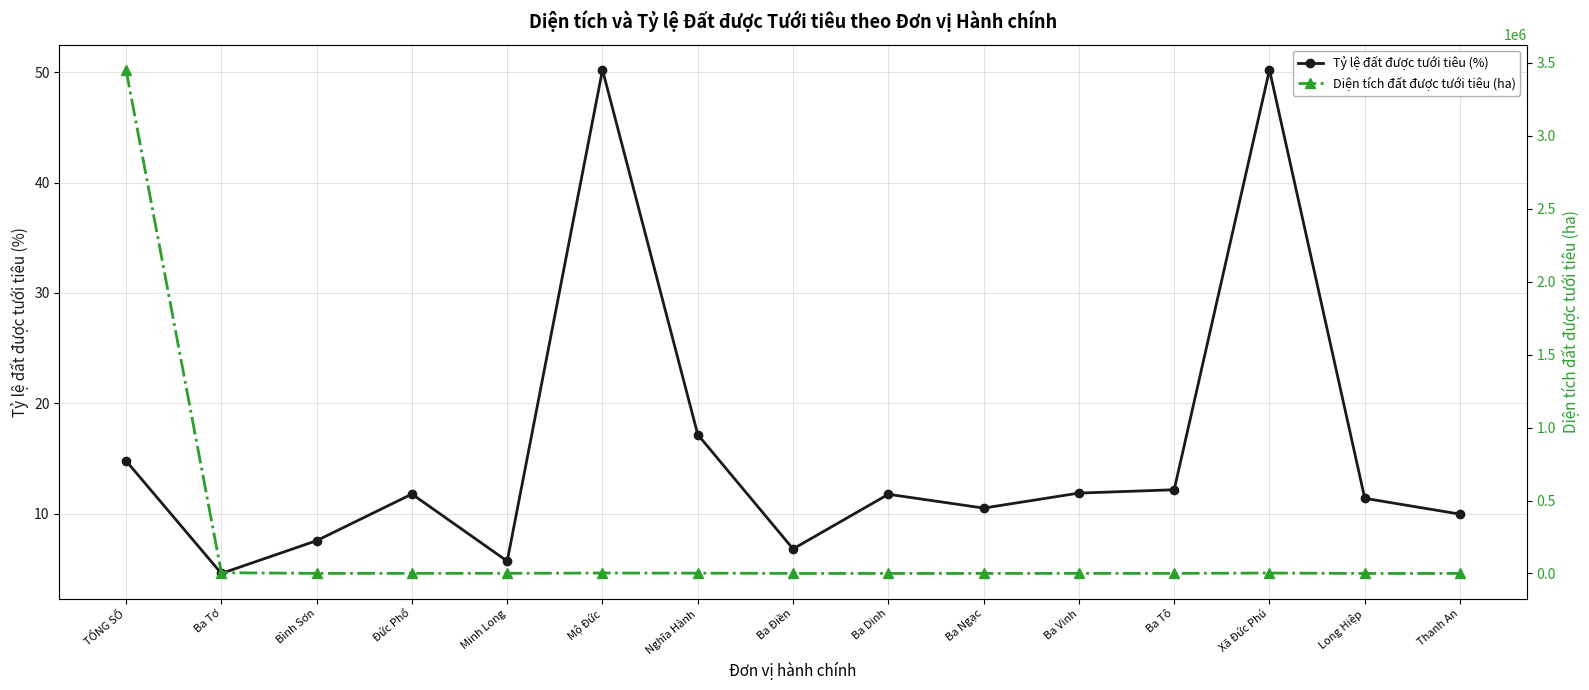

What is the sum of the Tỷ lệ đất được tưới tiêu (%) values at Bình Sơn and Ba Ngạc?

18.1